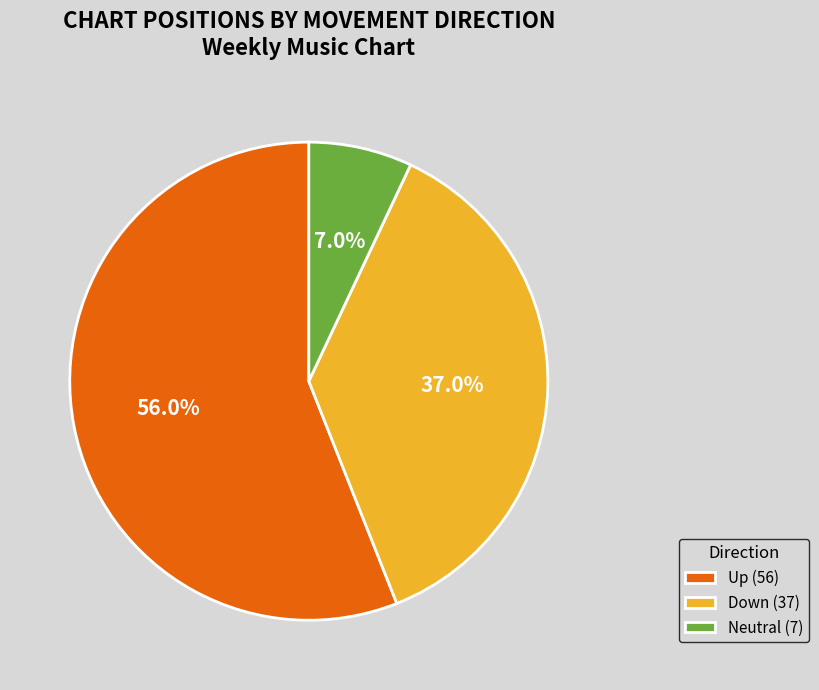

Between Neutral (7) and Up (56), which is larger?

Up (56)